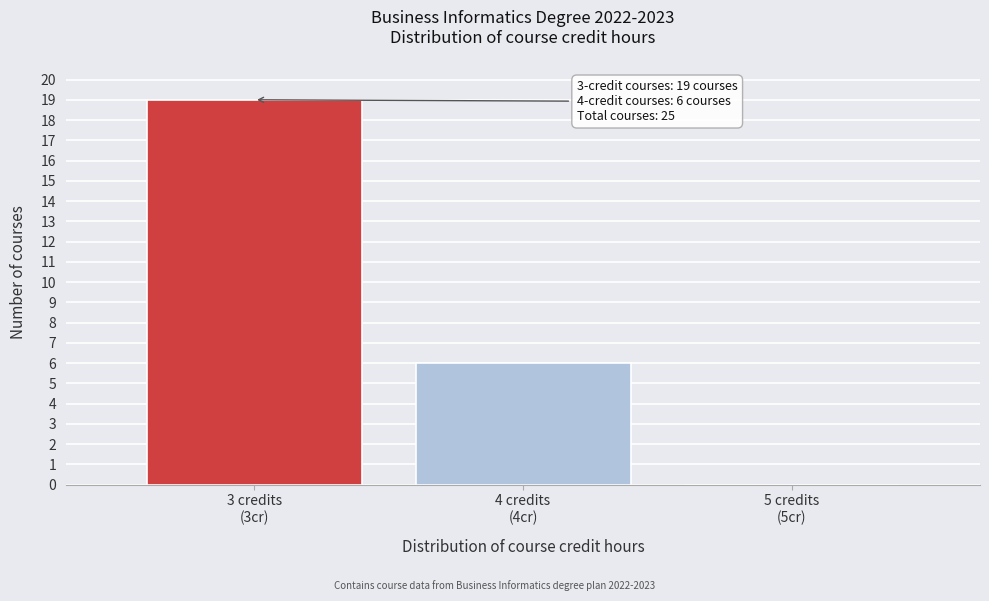

What is the sum of all values?

25